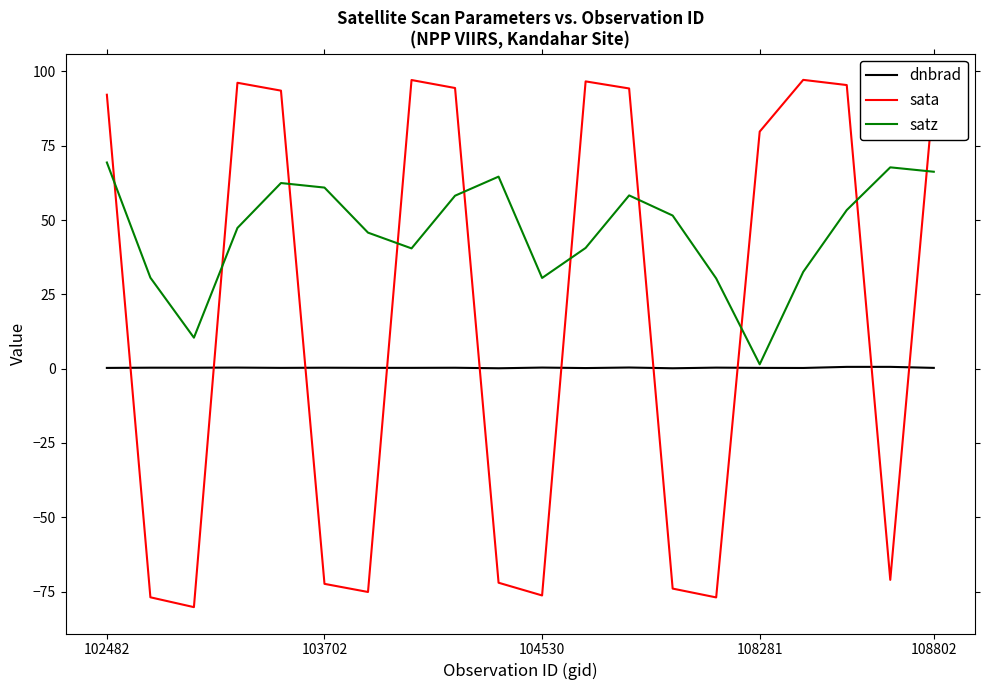

List the series in order of their overall mean, highest first.

satz, sata, dnbrad